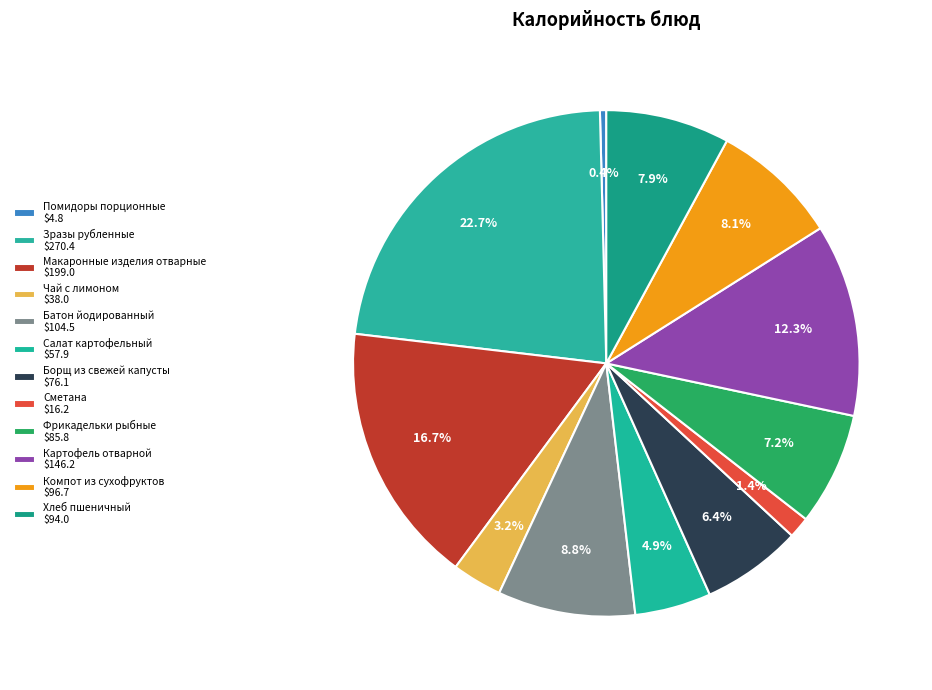

Rank the categories by value from lowest to highest.

Помидоры порционные, Сметана, Чай с лимоном, Салат картофельный, Борщ из свежей капусты, Фрикадельки рыбные, Хлеб пшеничный, Компот из сухофруктов, Батон йодированный, Картофель отварной, Макаронные изделия отварные, Зразы рубленные